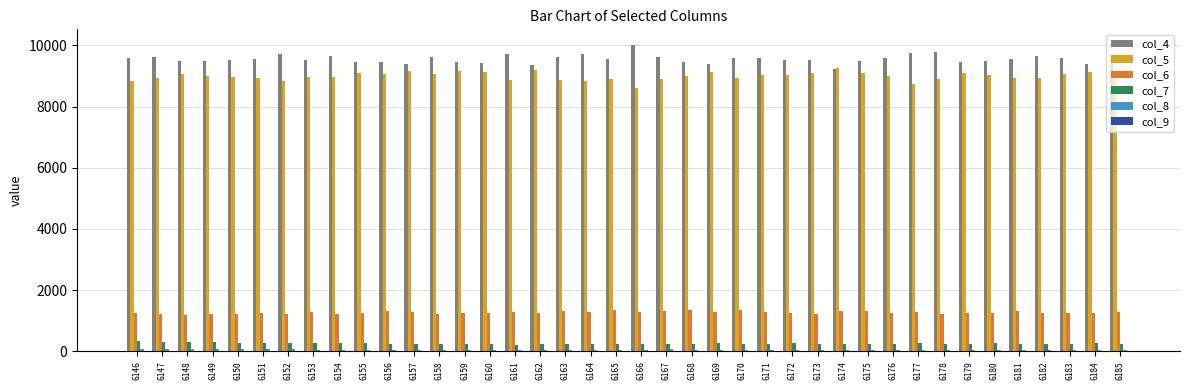

Which series has the largest total across all categories?

col_4